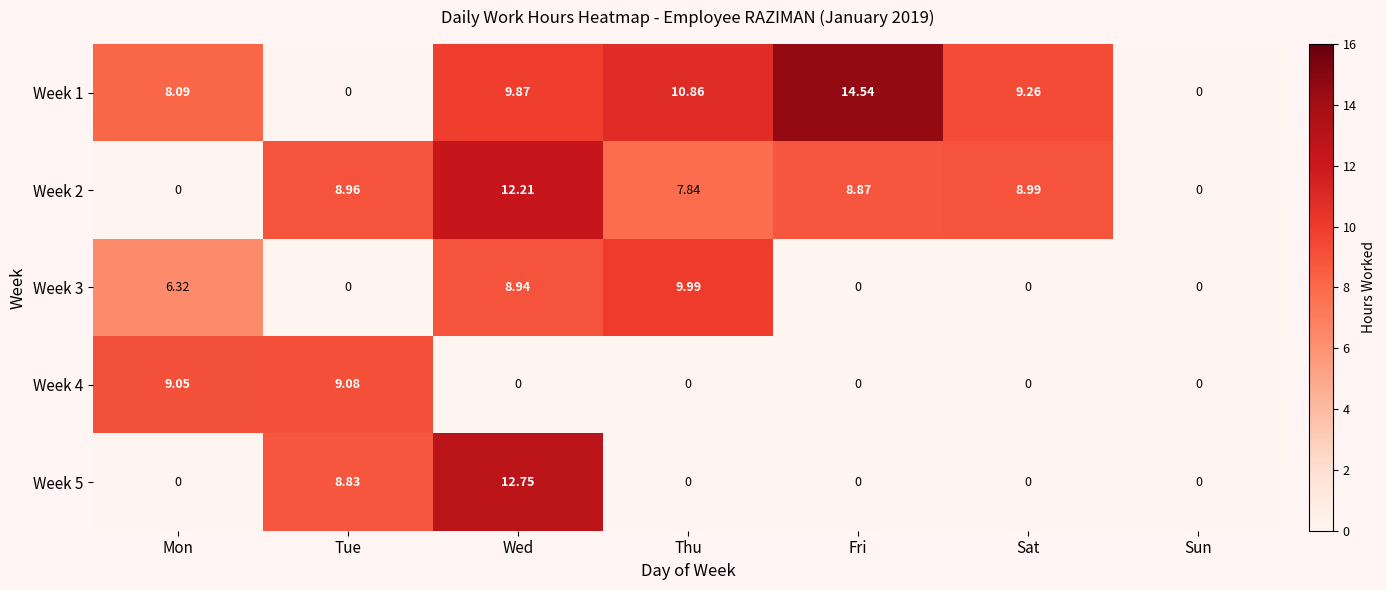

How many categories are shown in the chart?

7